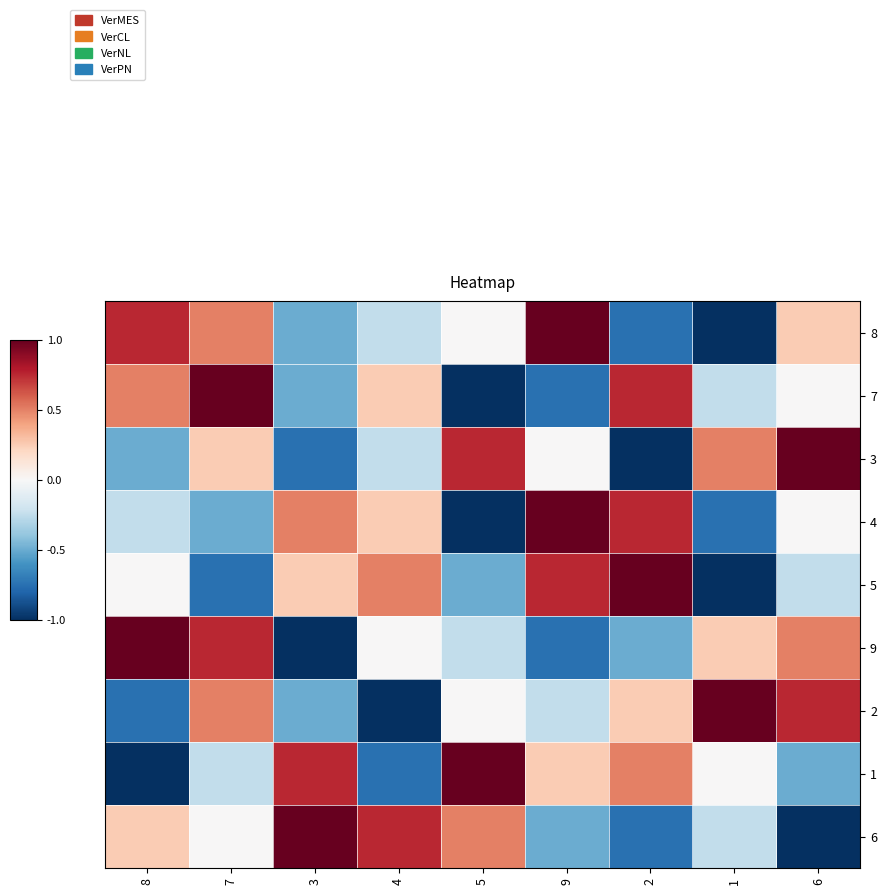

Which series has the largest range (max minus min)?

8